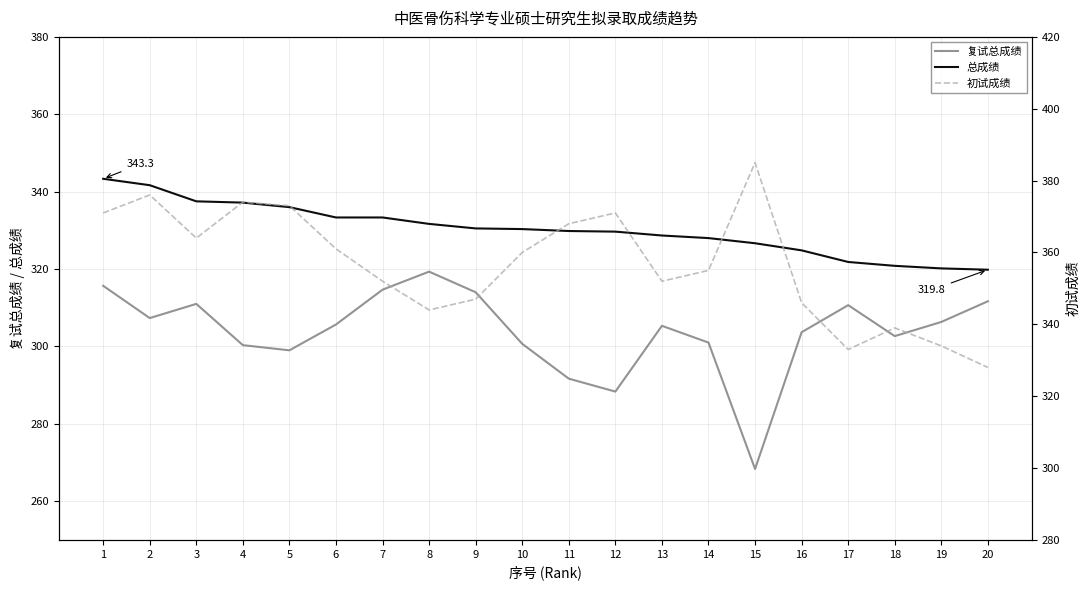

What is the approximate value of 初试成绩 at 11?

368.0